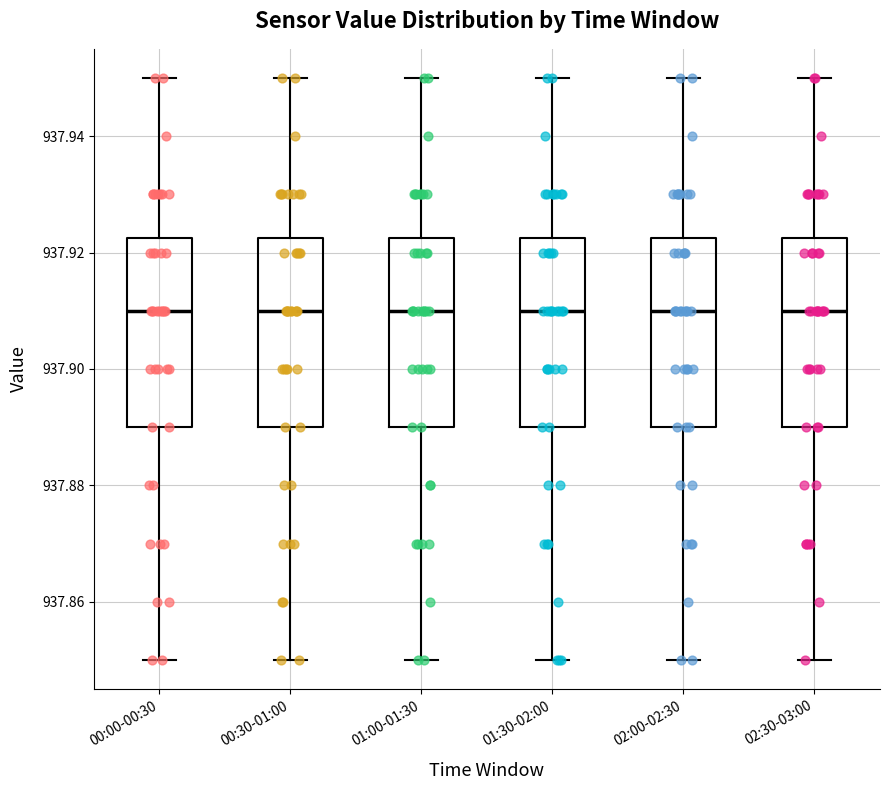

Where does the upper whisker of the box for 01:00-01:30 end on the y-axis? The values are not printed on the chart, so give them approximately, as read against the axis.

937.950